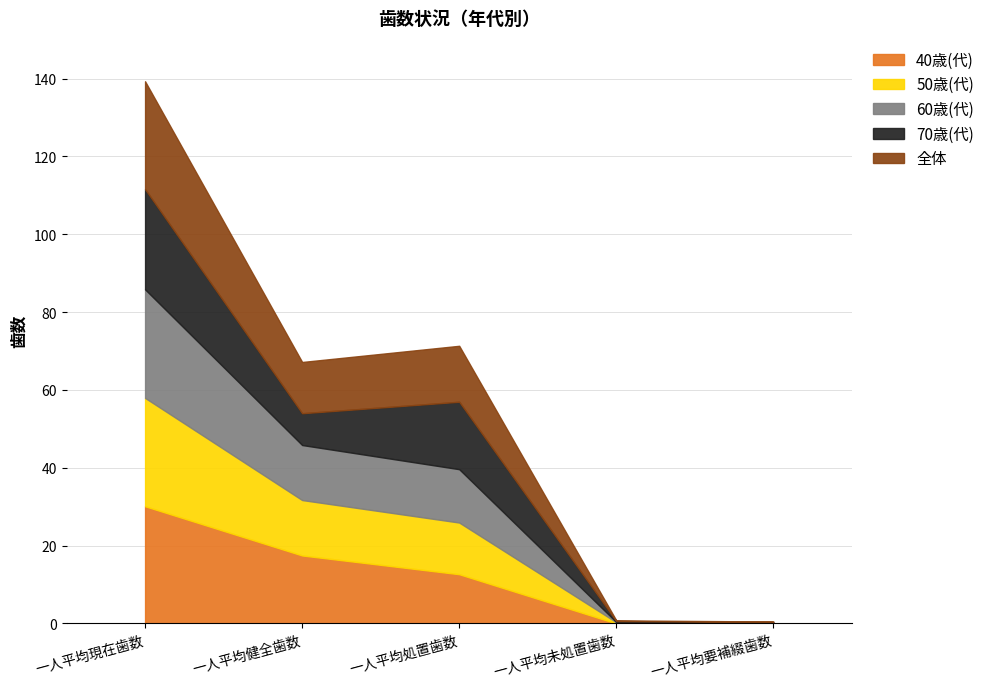

What is the value of the 60歳(代) point at the 3rd from the left?

13.7